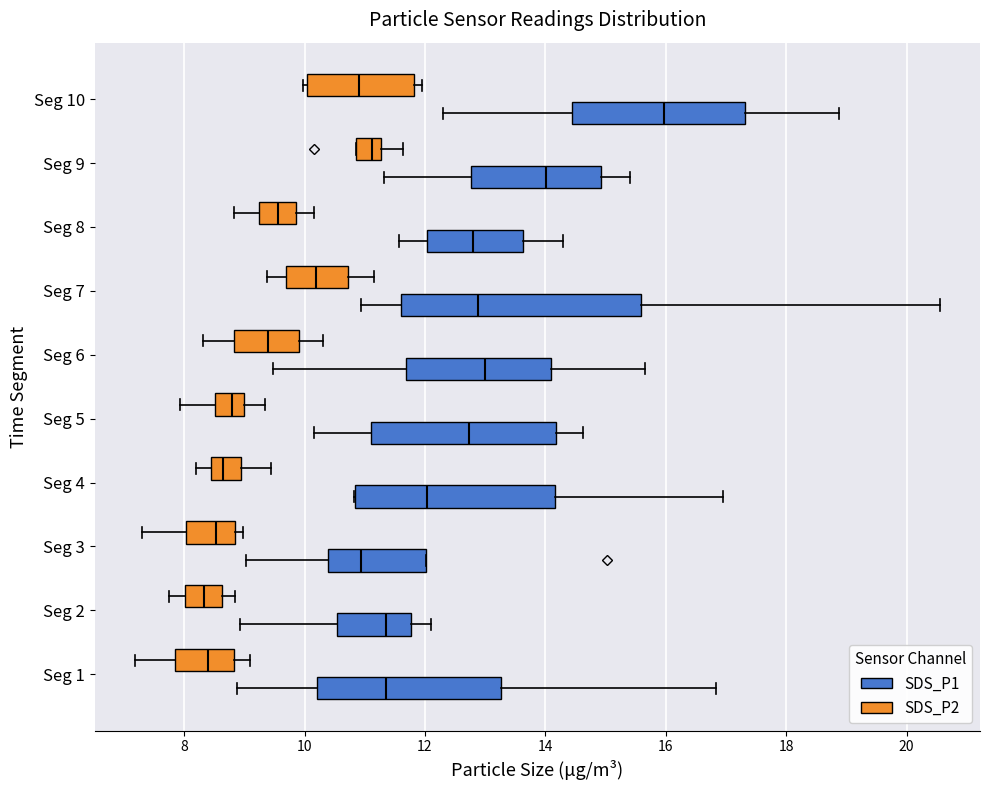

Which box is the widest, from its left edge to its right edge?

Seg 7 (SDS_P1)